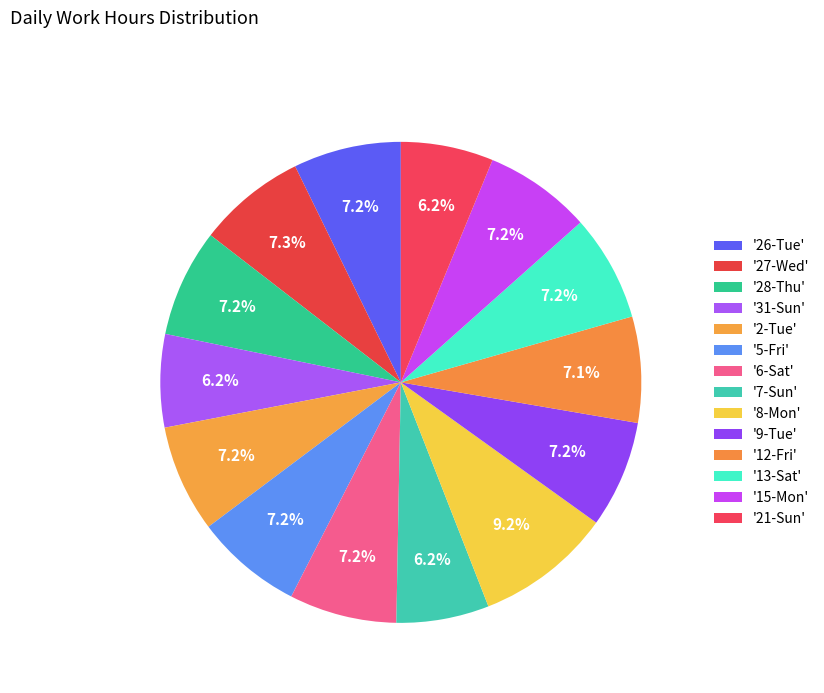

What is the largest slice in the pie chart?

8-Mon